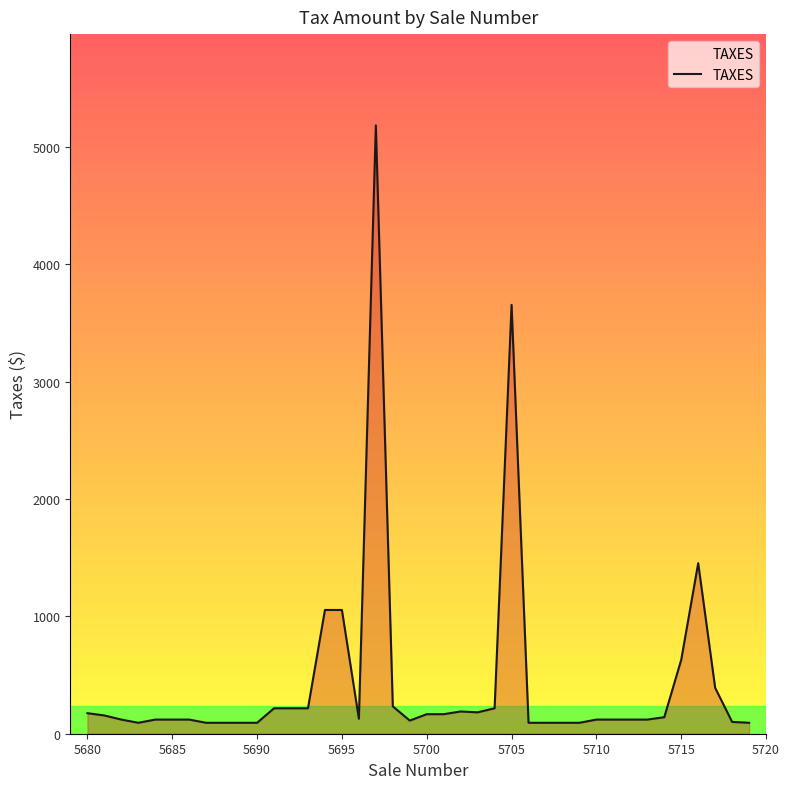

What is the greatest value displayed?

5186.0